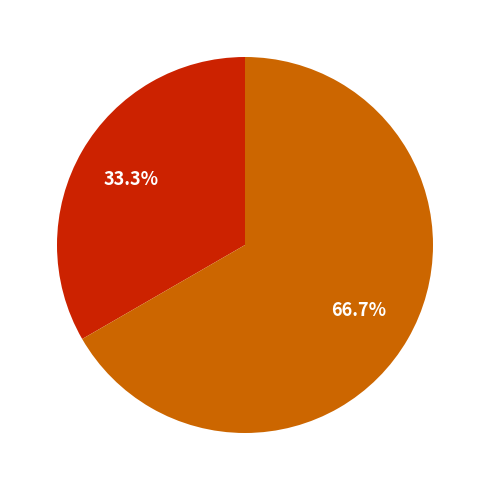

Is there any slice that represents more than half of the pie?

Yes